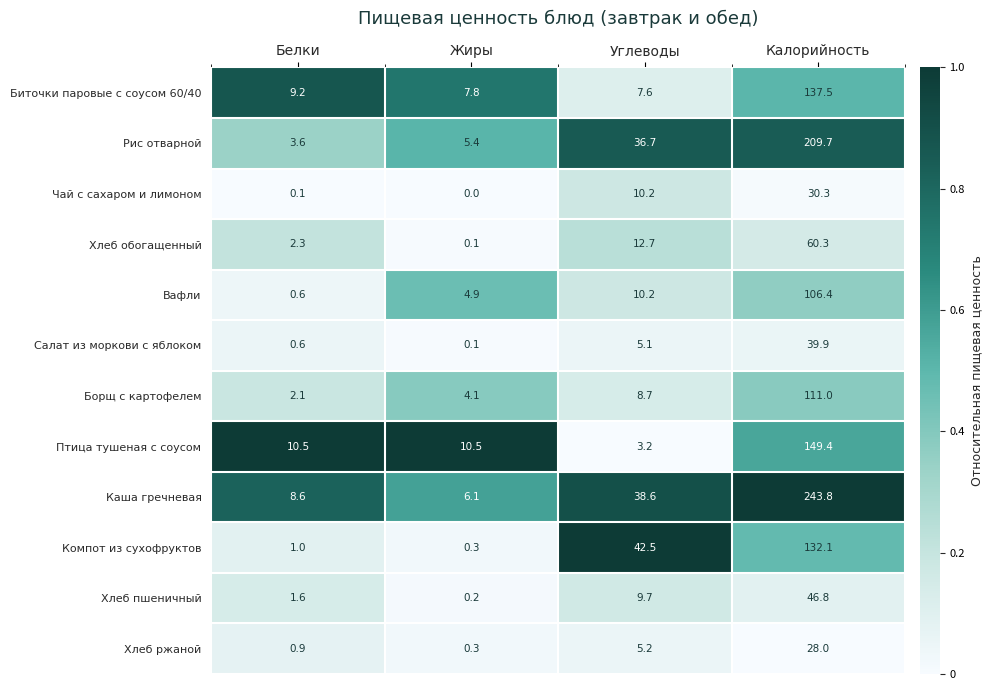

At which category is the sum across all series the highest?

Калорийность